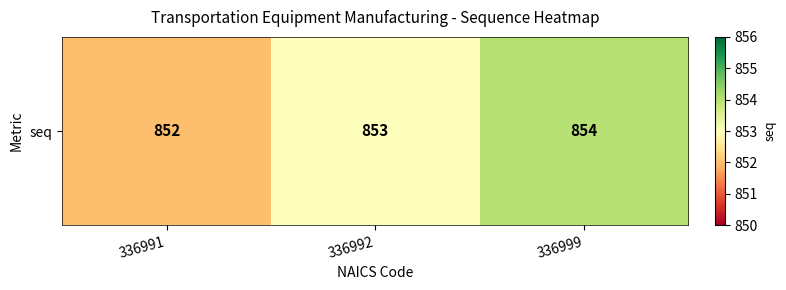

The chart shows a value of 499 at 336991. True or false?

False